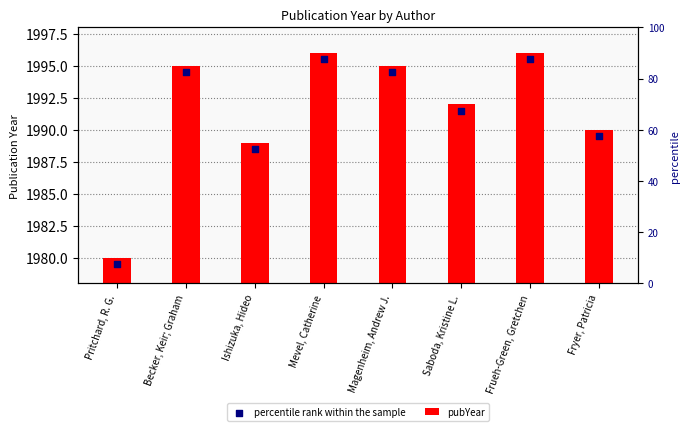

Which series has the widest spread of Y values?

pubYear